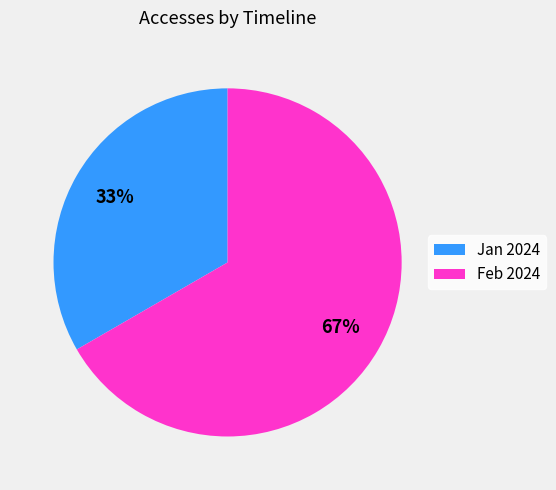

Which slice is the largest?

Feb 2024